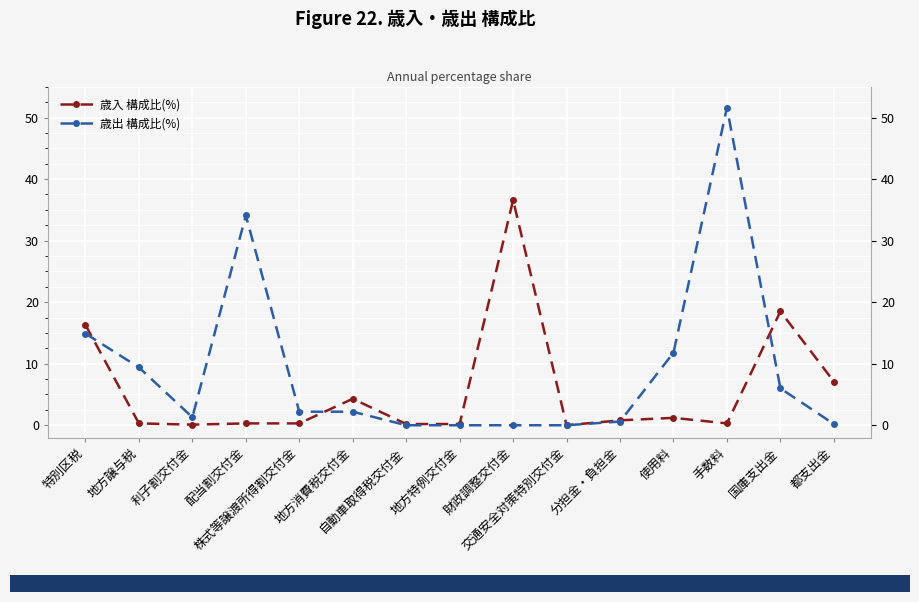

What is the sum of the 歳出 構成比(%) values at 株式等譲渡所得割交付金 and 使用料?

14.0